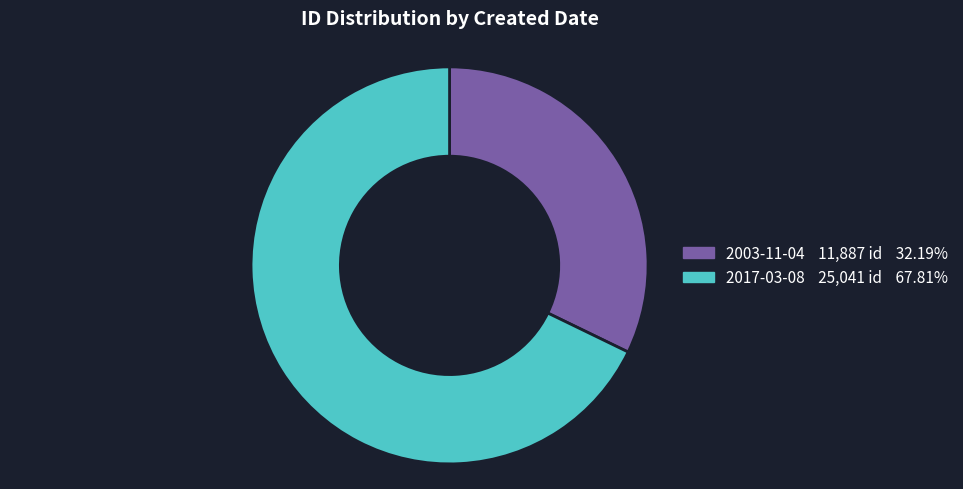

Approximately how many times larger is the value at 2017-03-08 compared to 2003-11-04?

2.1